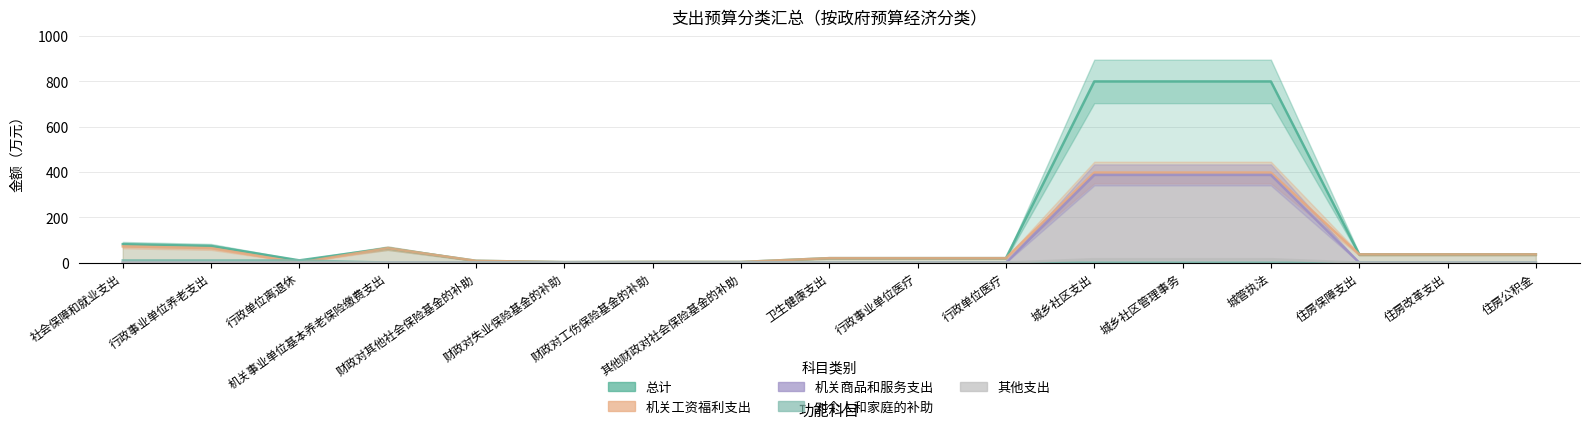

How many positive values does the 其他支出 series have?

3